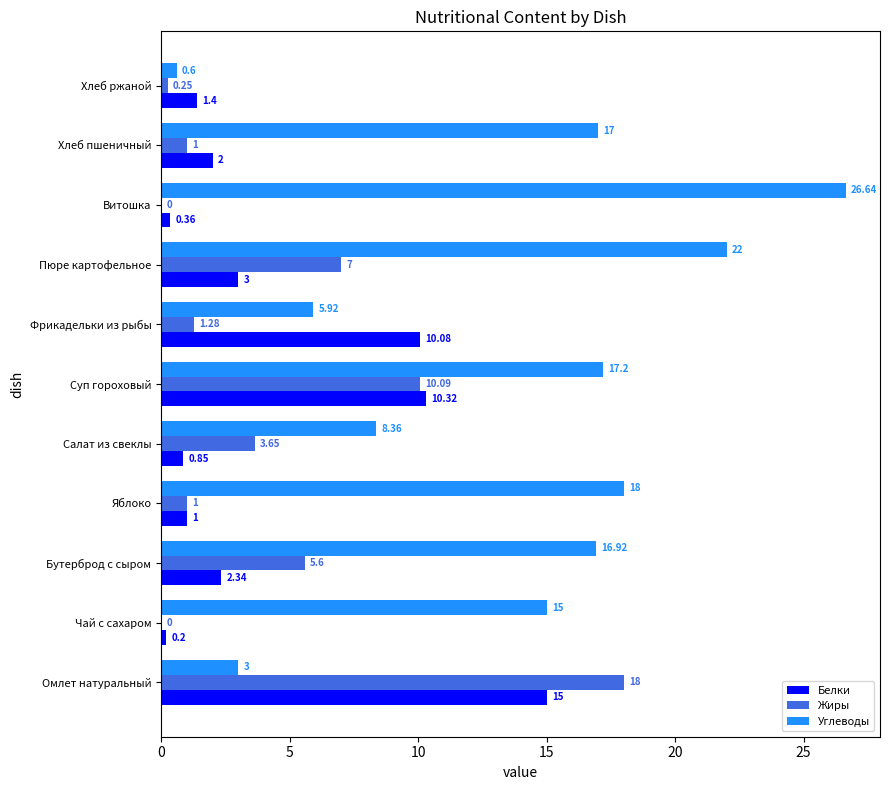

At which label is Углеводы closest to 13?

Чай с сахаром